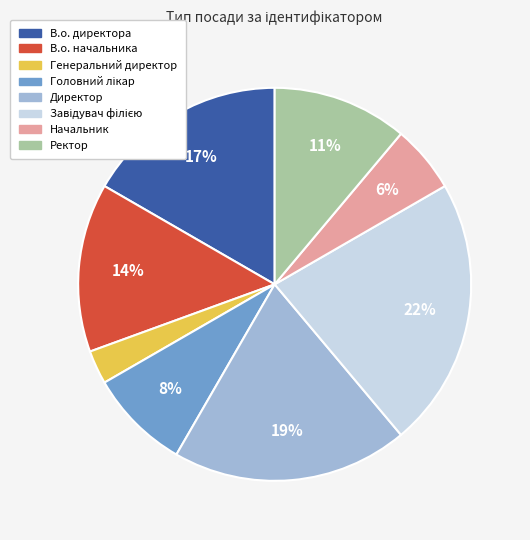

What is the smallest slice in the pie chart?

Генеральний директор